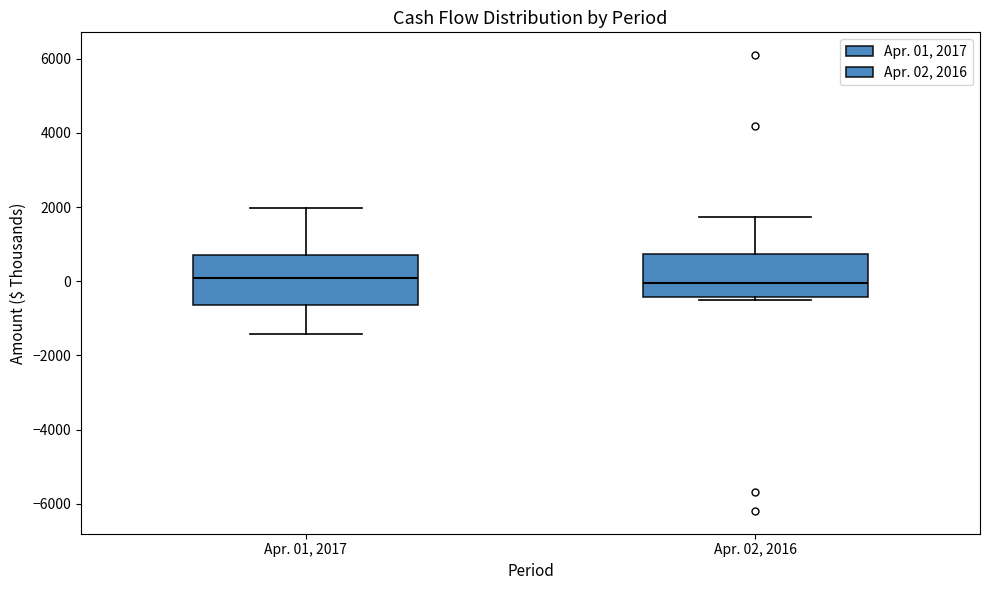

Comparing the boxes themselves (not the whiskers), which one is the tallest?

Apr. 01, 2017